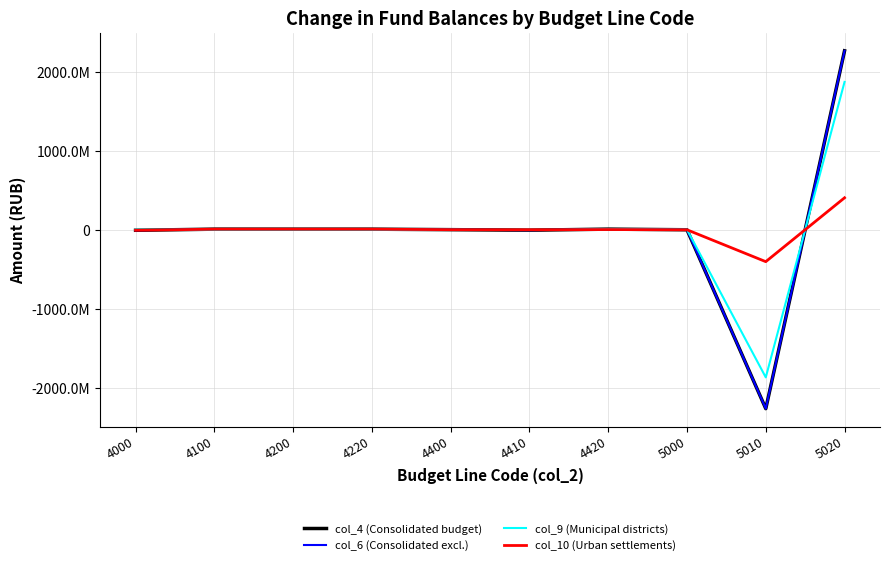

At how many categories does at least one series exceed 1008754595?

1